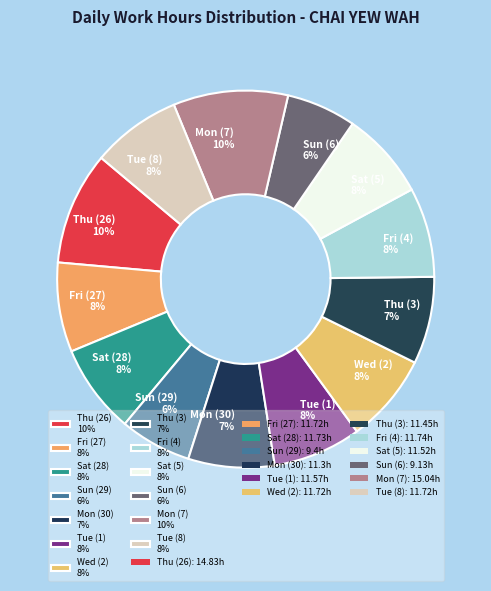

To the nearest percent, what portion does Sat (28) represent?

8%